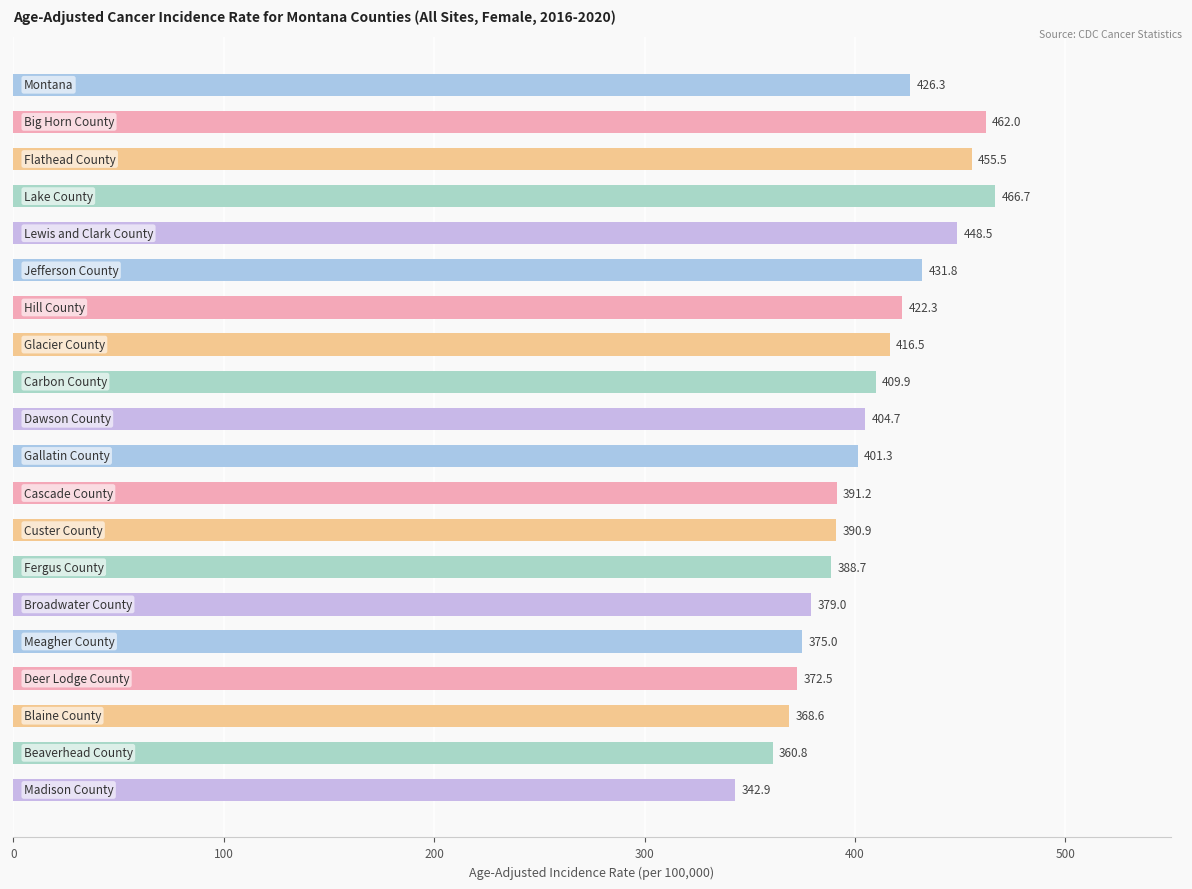

Reading top to bottom, transcribe all the data shown in this chart.

426.3	462.0	455.5	466.7	448.5	431.8	422.3	416.5	409.9	404.7	401.3	391.2	390.9	388.7	379.0	375.0	372.5	368.6	360.8	342.9